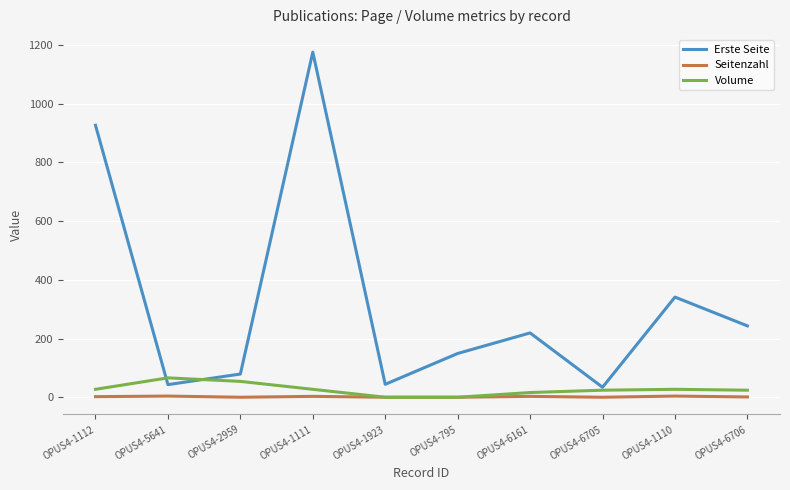

What is the sum of all Volume values?

265